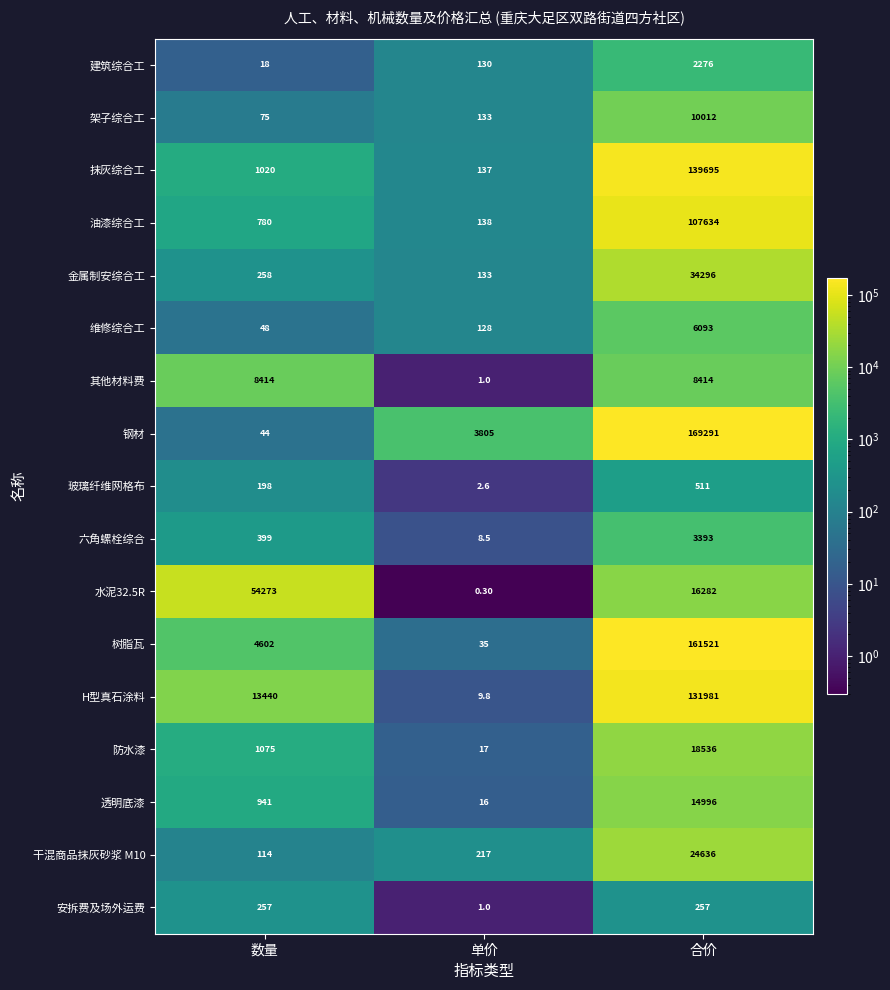

At which category is the sum across all series the highest?

合价